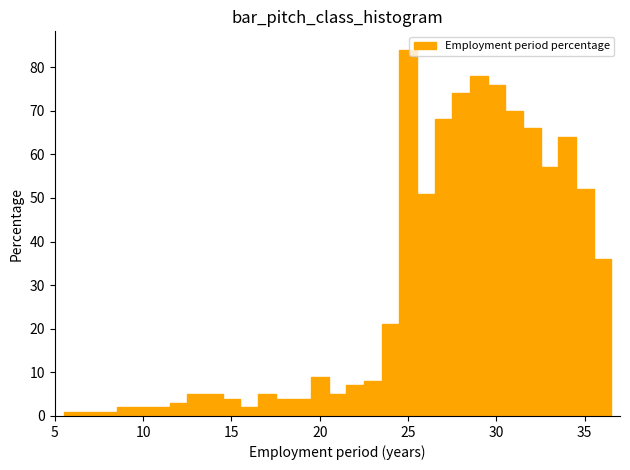

Read against the x-axis, roughly where is the centre of the tallest bar?

25.0